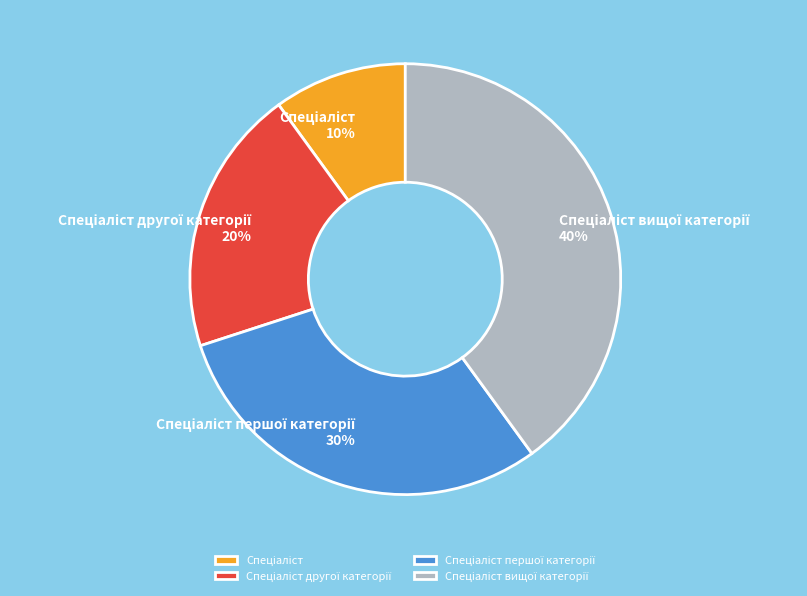

To the nearest percent, what is the average slice percentage?

25%